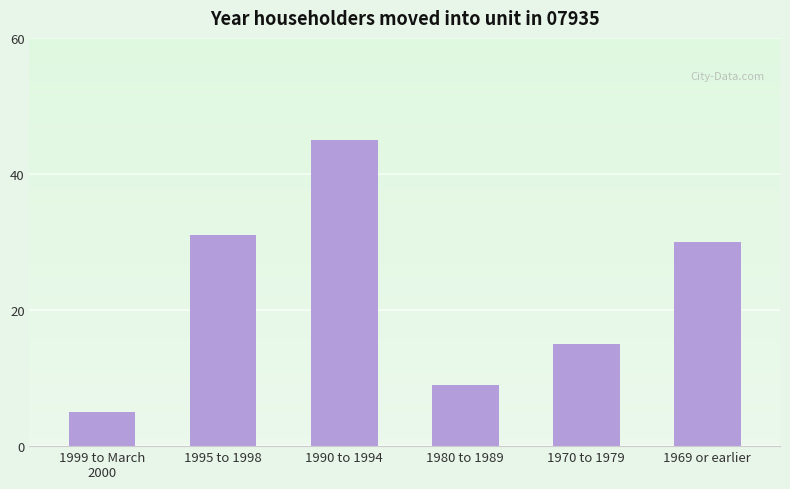

List the labels in order of value, largest first.

1990 to 1994, 1995 to 1998, 1969 or earlier, 1970 to 1979, 1980 to 1989, 1999 to March
2000